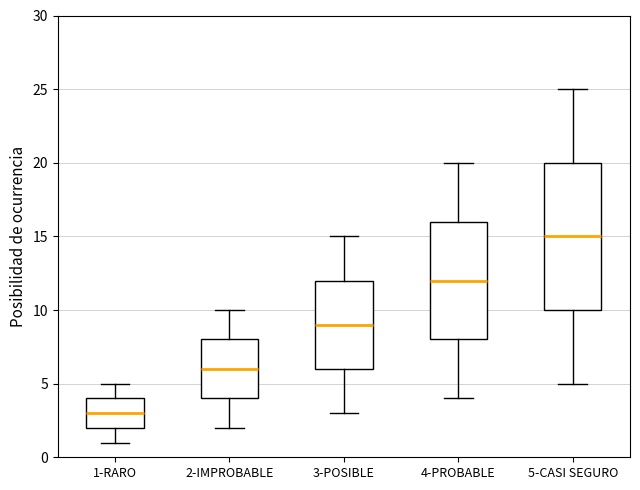

Which box's median line is the highest?

5-CASI SEGURO